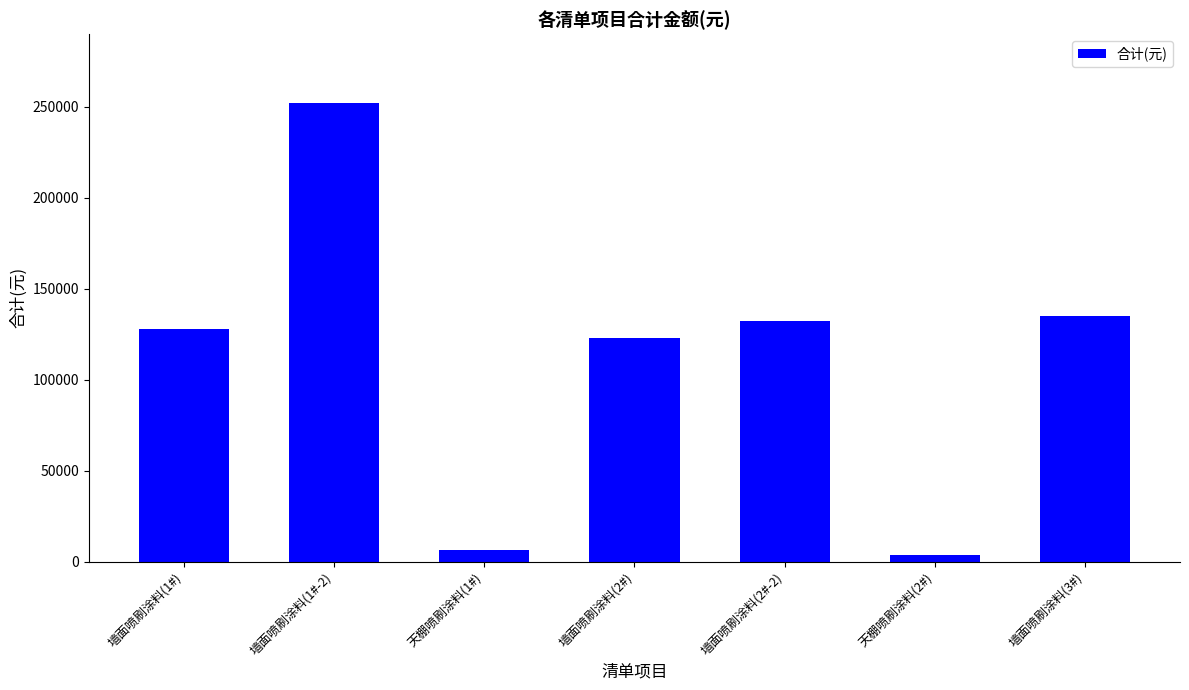

What is the label of the 5th bar from the right?

天棚喷刷涂料(1#)